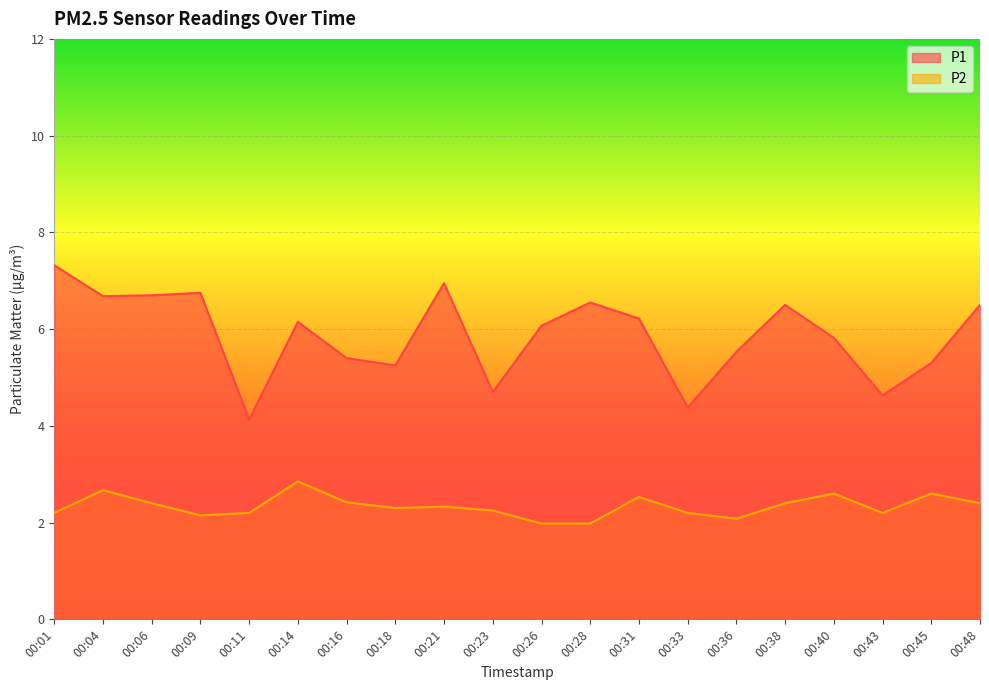

Rank the series by their average value, from highest to lowest.

P1, P2